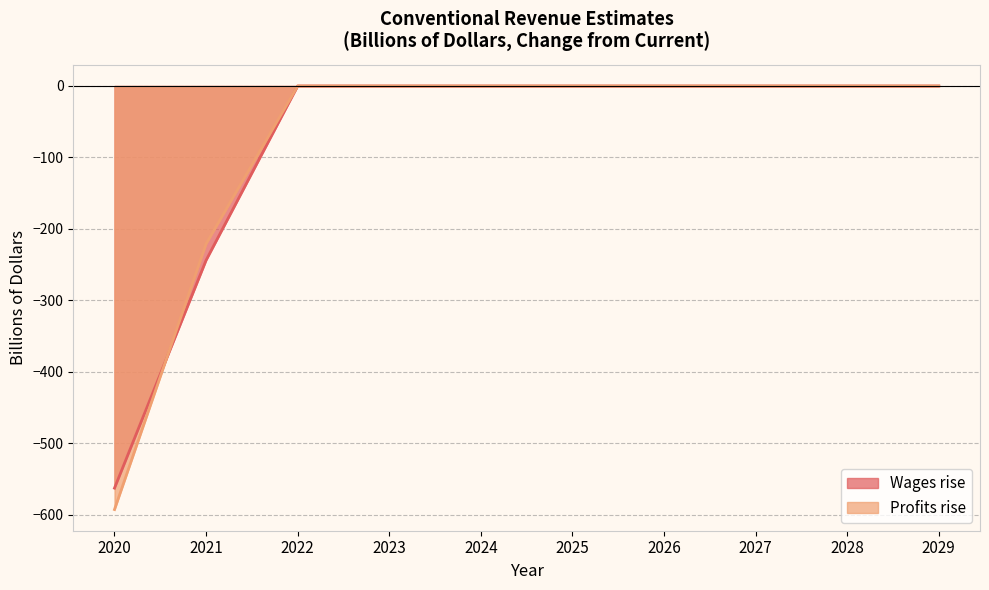

Reading right to left, transcribe all the data shown in this chart.

Wages rise: 2029=0	2028=0	2027=0	2026=0	2025=0	2024=0	2023=0	2022=0	2021=-244	2020=-563
Profits rise: 2029=0	2028=0	2027=0	2026=0	2025=0	2024=0	2023=0	2022=0	2021=-221	2020=-593